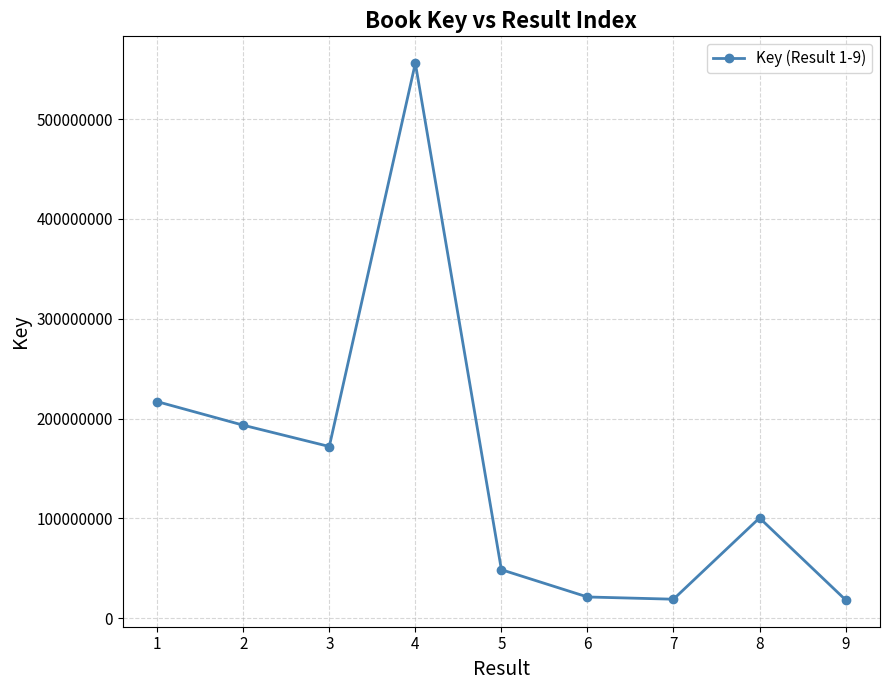

What is the value of the 3rd point from the left?

171972839